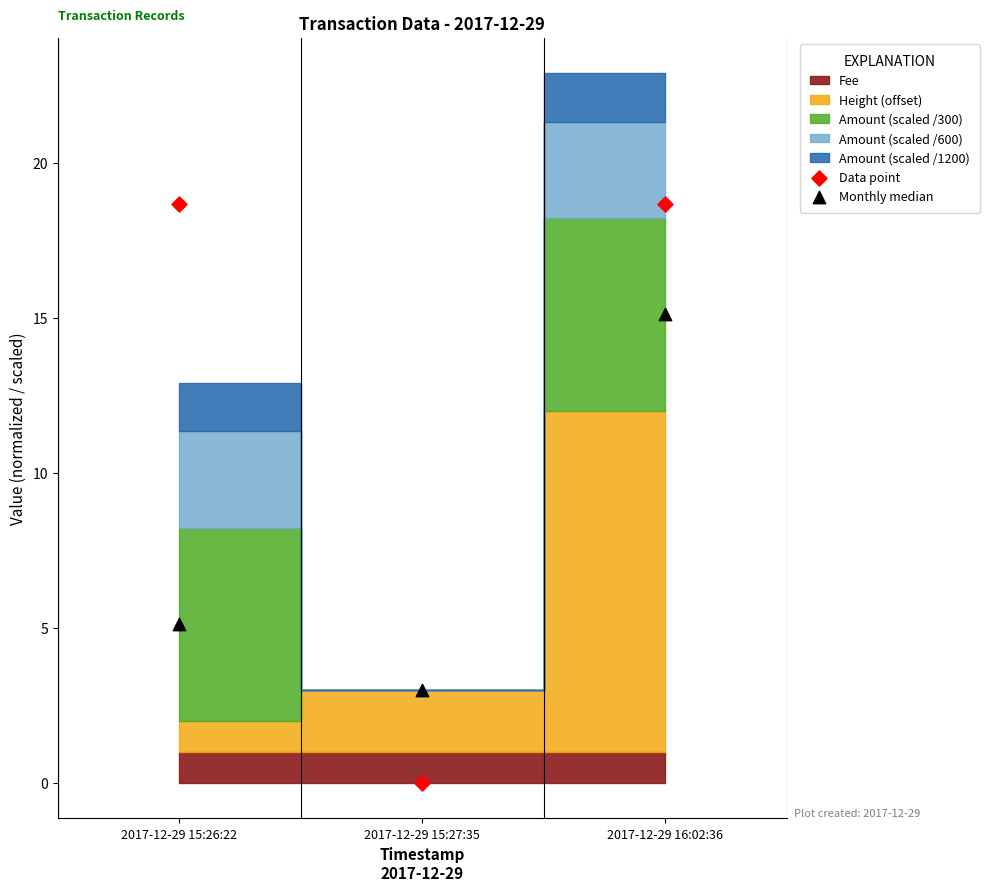

Which series reaches the maximum Y coordinate?

Data point